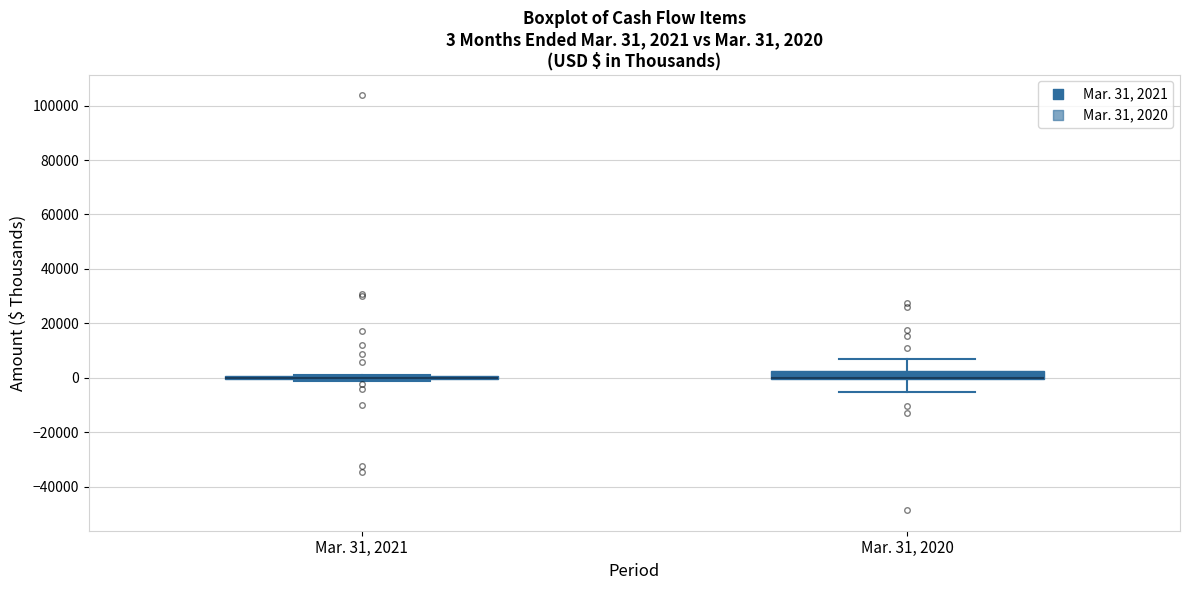

Comparing the boxes themselves (not the whiskers), which one is the tallest?

Mar. 31, 2020